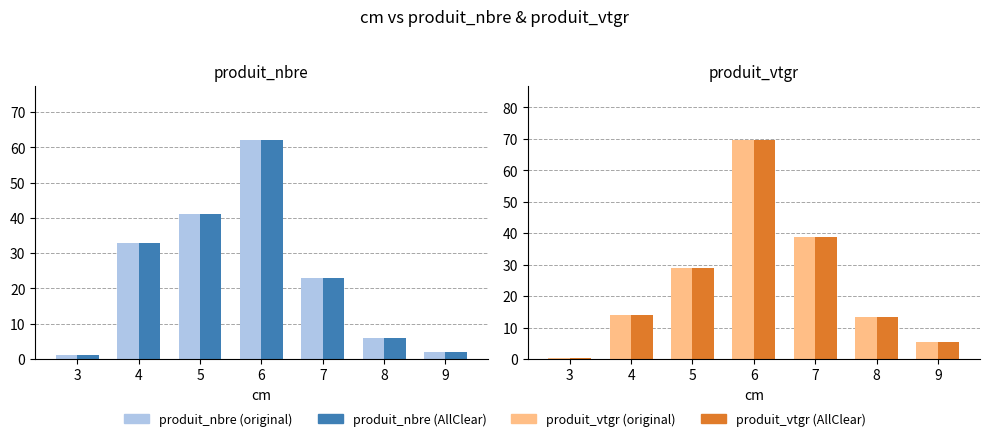

At how many categories does at least one series exceed 69?

1